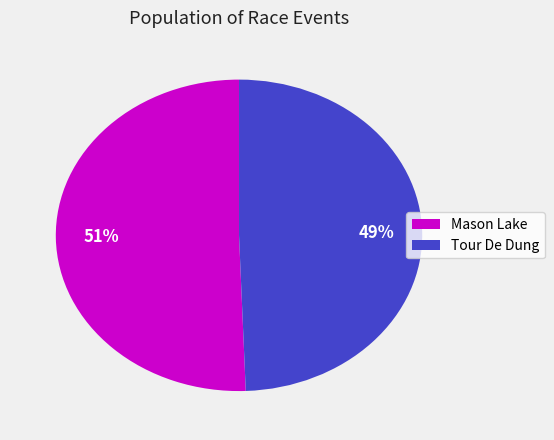

Which has a higher value, Mason Lake or Tour De Dung?

Mason Lake